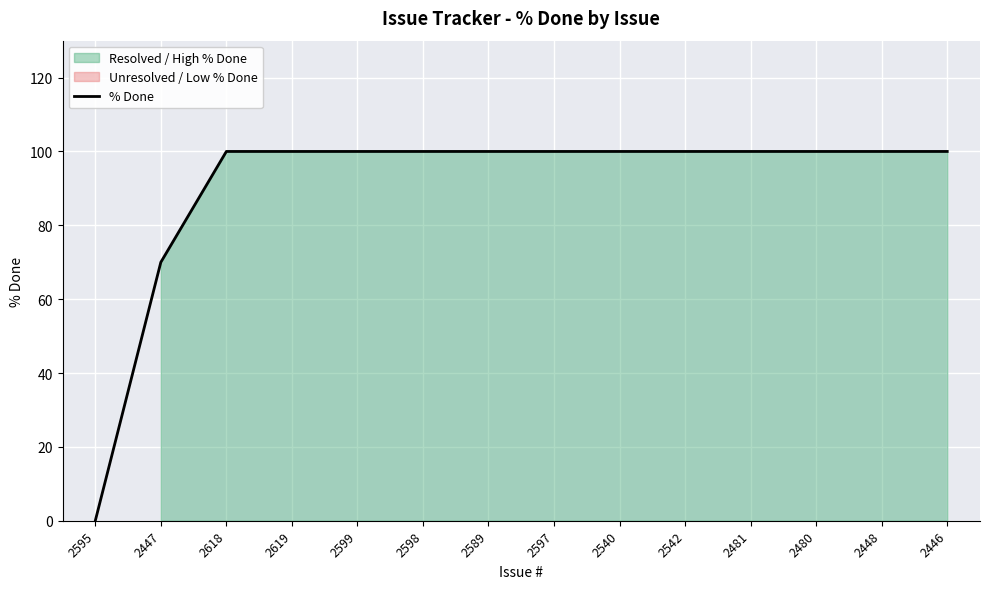

Which category has the highest value across all series?

2618